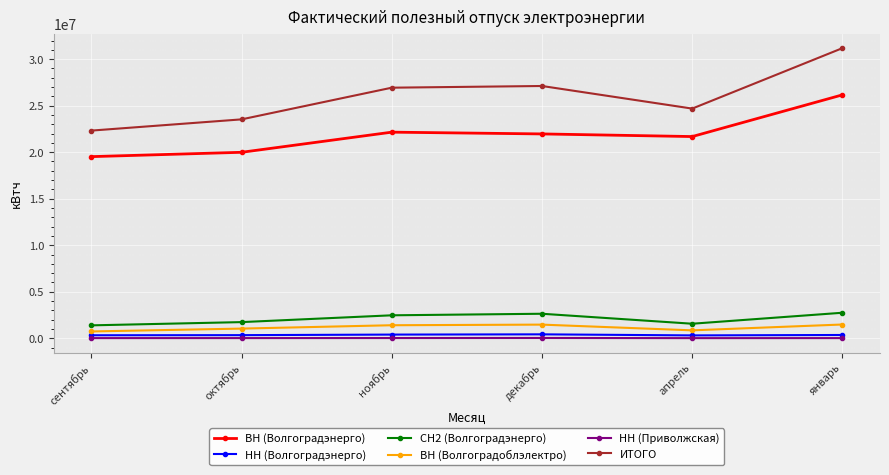

True or false: ВН (Волгоградэнерго) has more than 1 points higher than both neighbors.

False